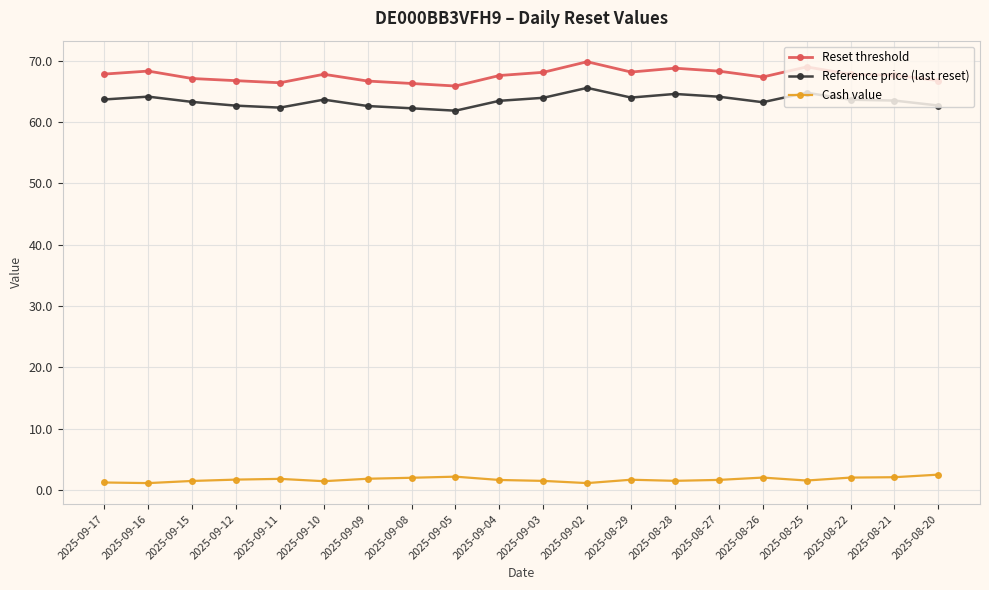

True or false: Reference price (last reset) has more than 1 interior local peaks.

True